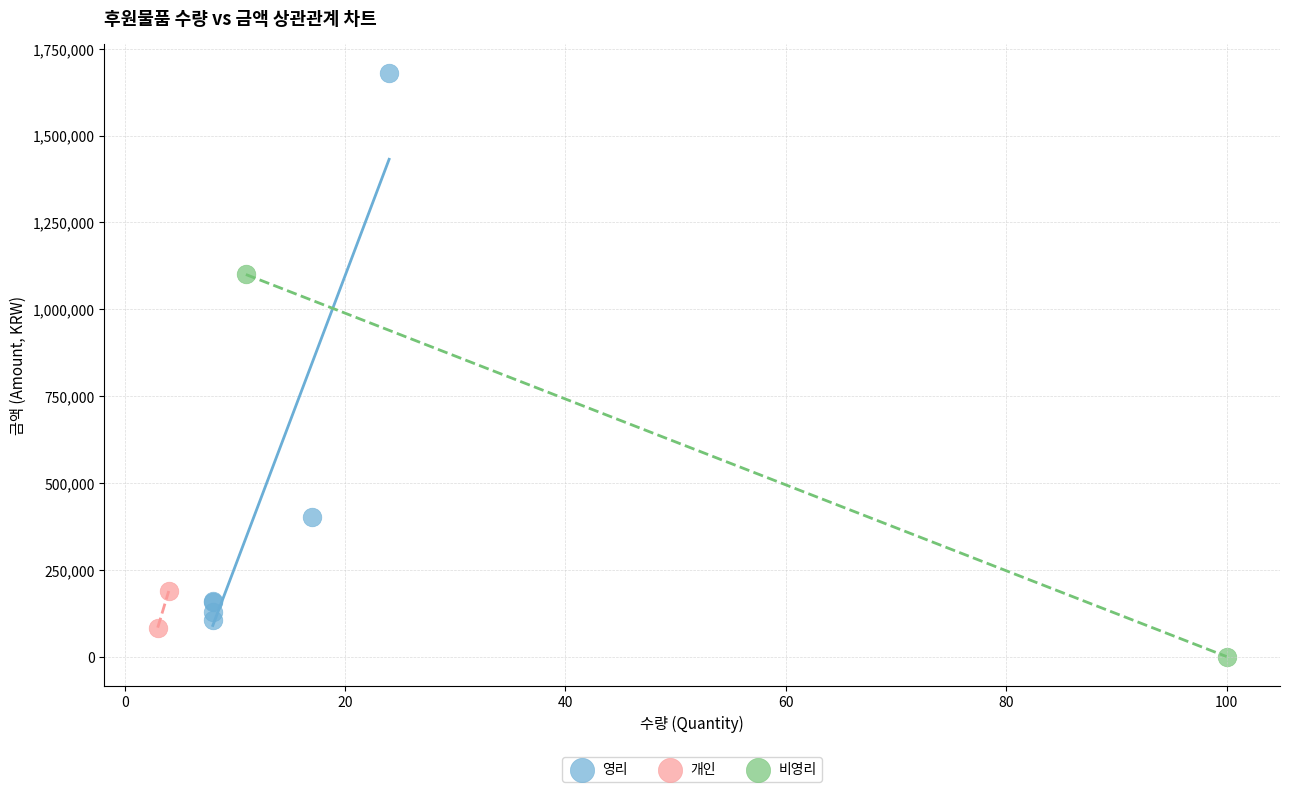

What are all the series names shown in the legend?

영리, 개인, 비영리